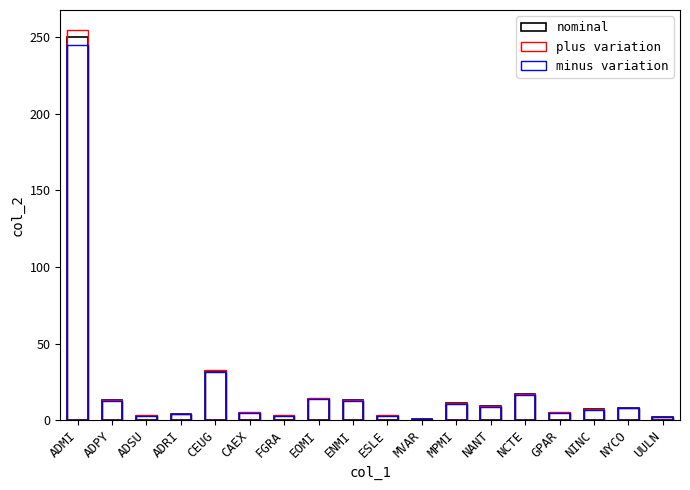

Which category has the lowest value in the nominal series?

MVAR